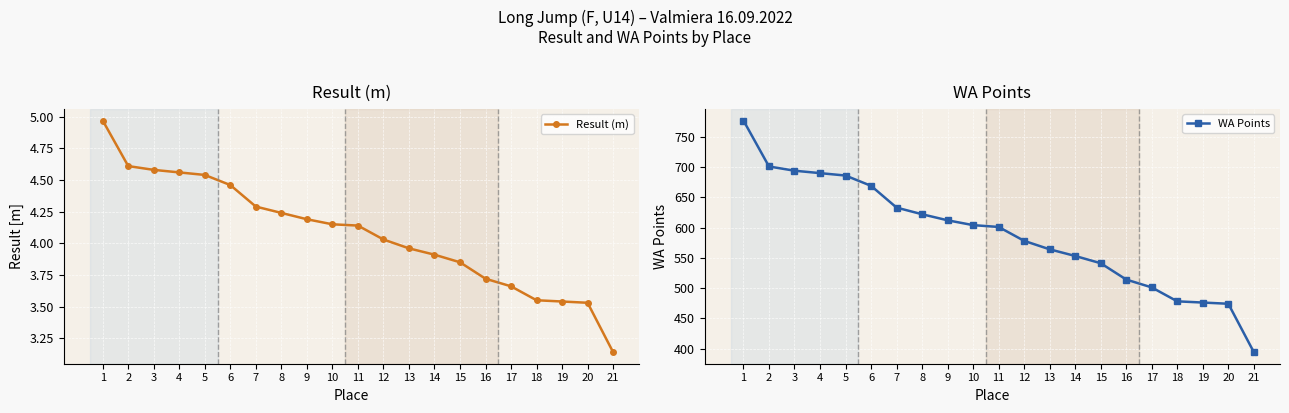

What is the difference between the maximum and minimum values in the Result (m) series?

1.8